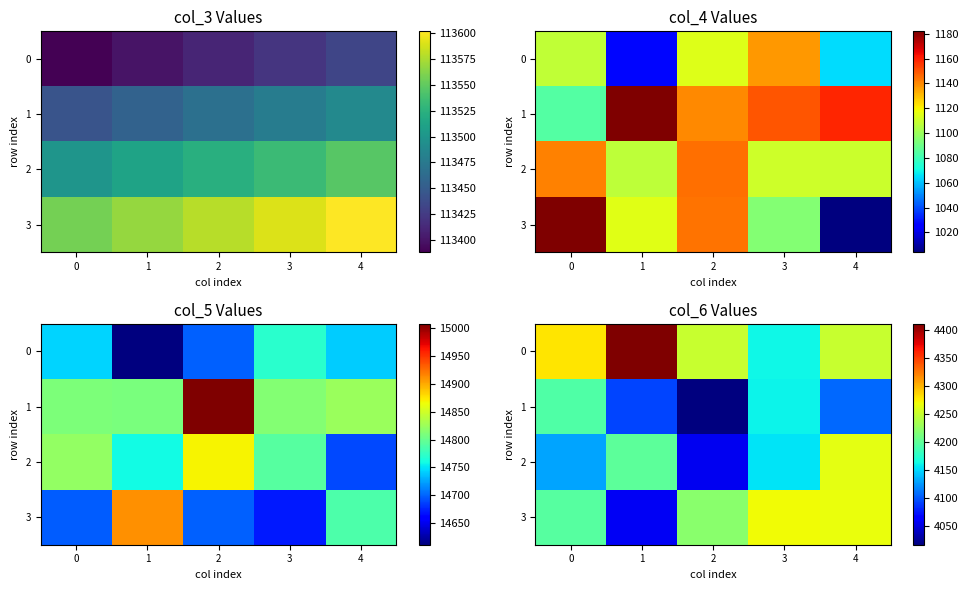

Where is 2 nearest to the value 4159?

3